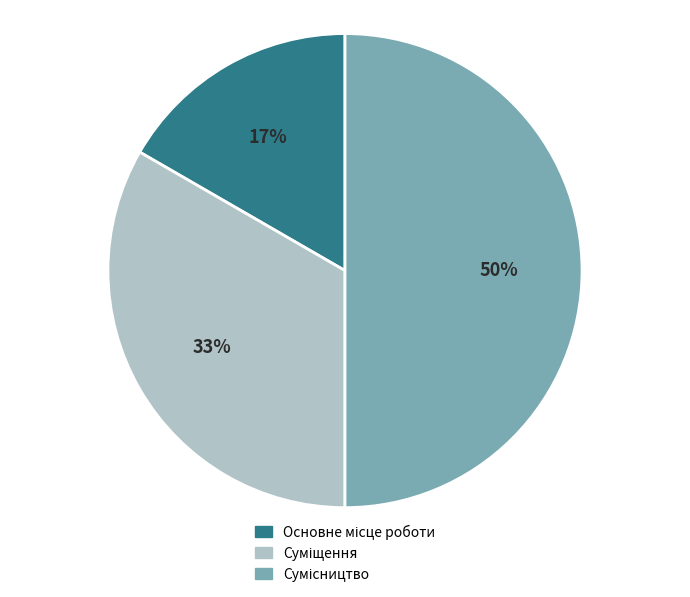

To the nearest percent, what is the average slice percentage?

33%